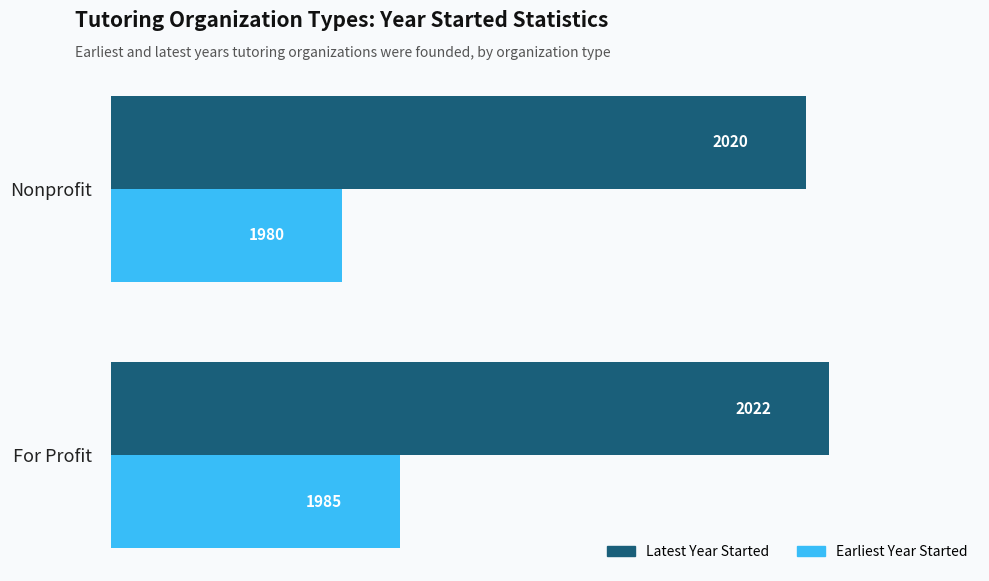

What is the total value across all series at For Profit?

4007